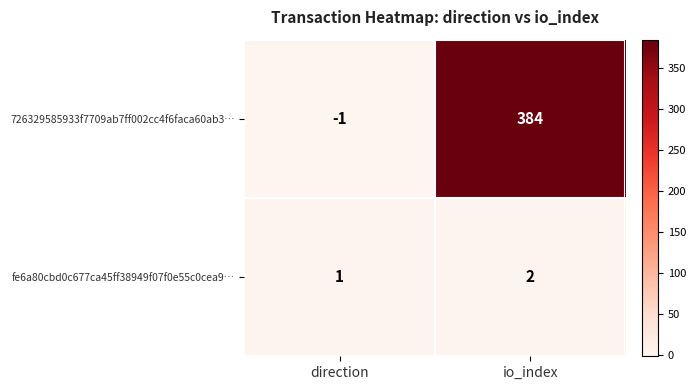

True or false: fe6a80cbd0c677ca45ff38949f07f0e55c0cea9… has a value of 3 at io_index.

False